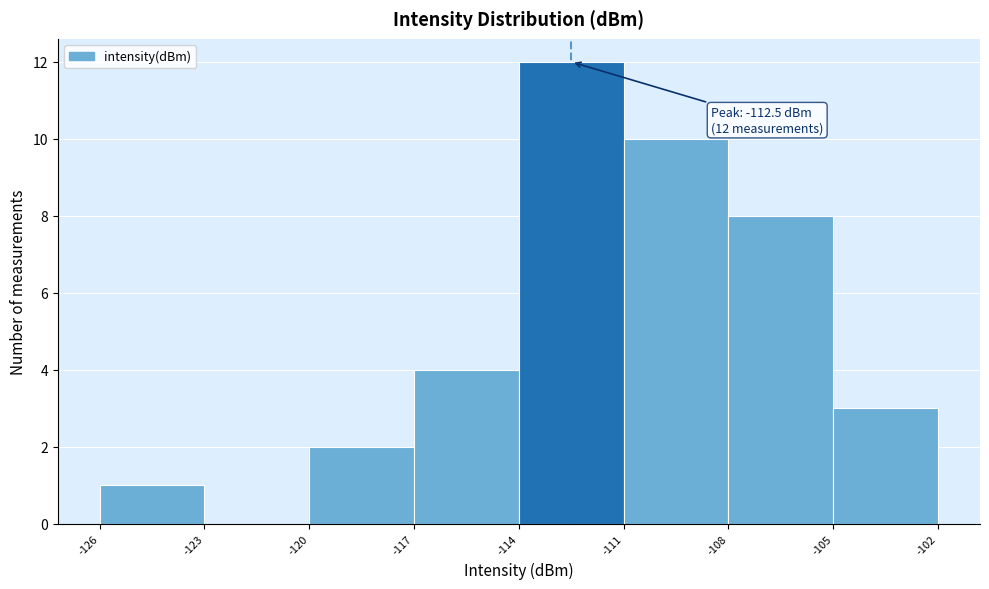

Over which range of the x-axis is the bar tallest?

-114 to -111